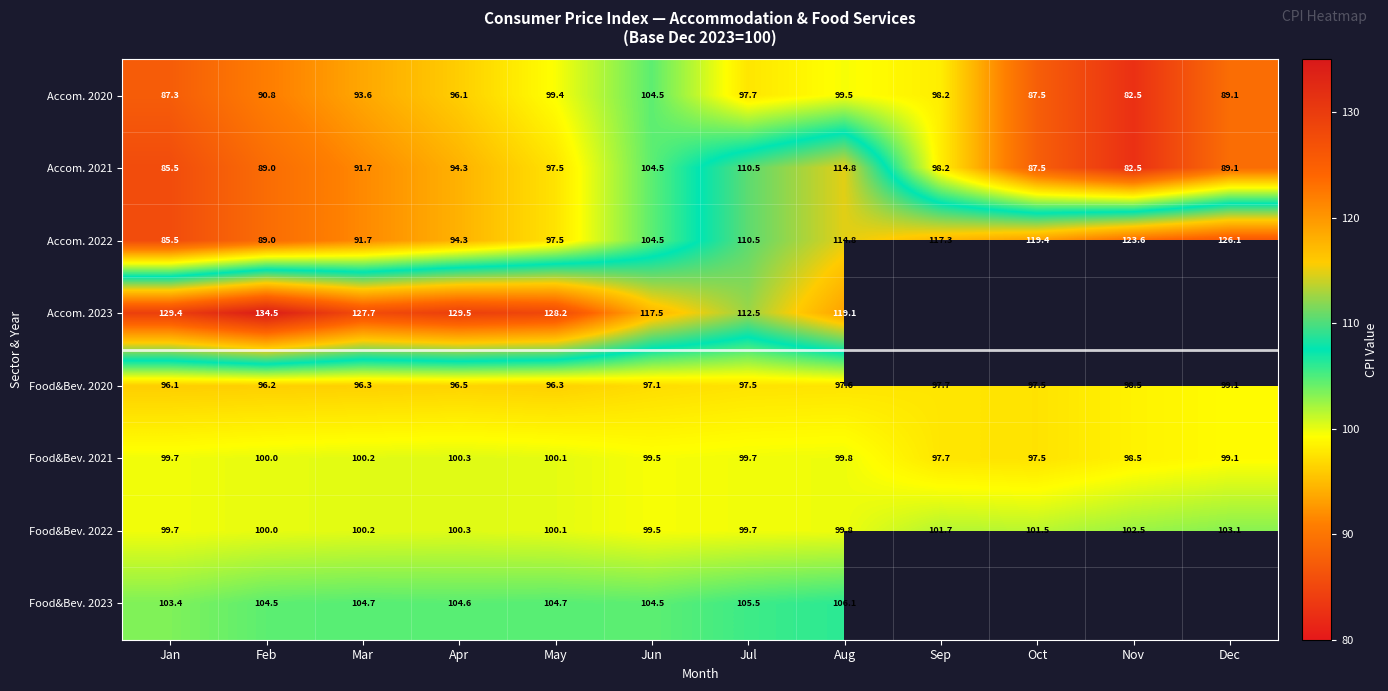

The Food&Bev. 2021 series shows 99.8 at Aug. True or false?

True